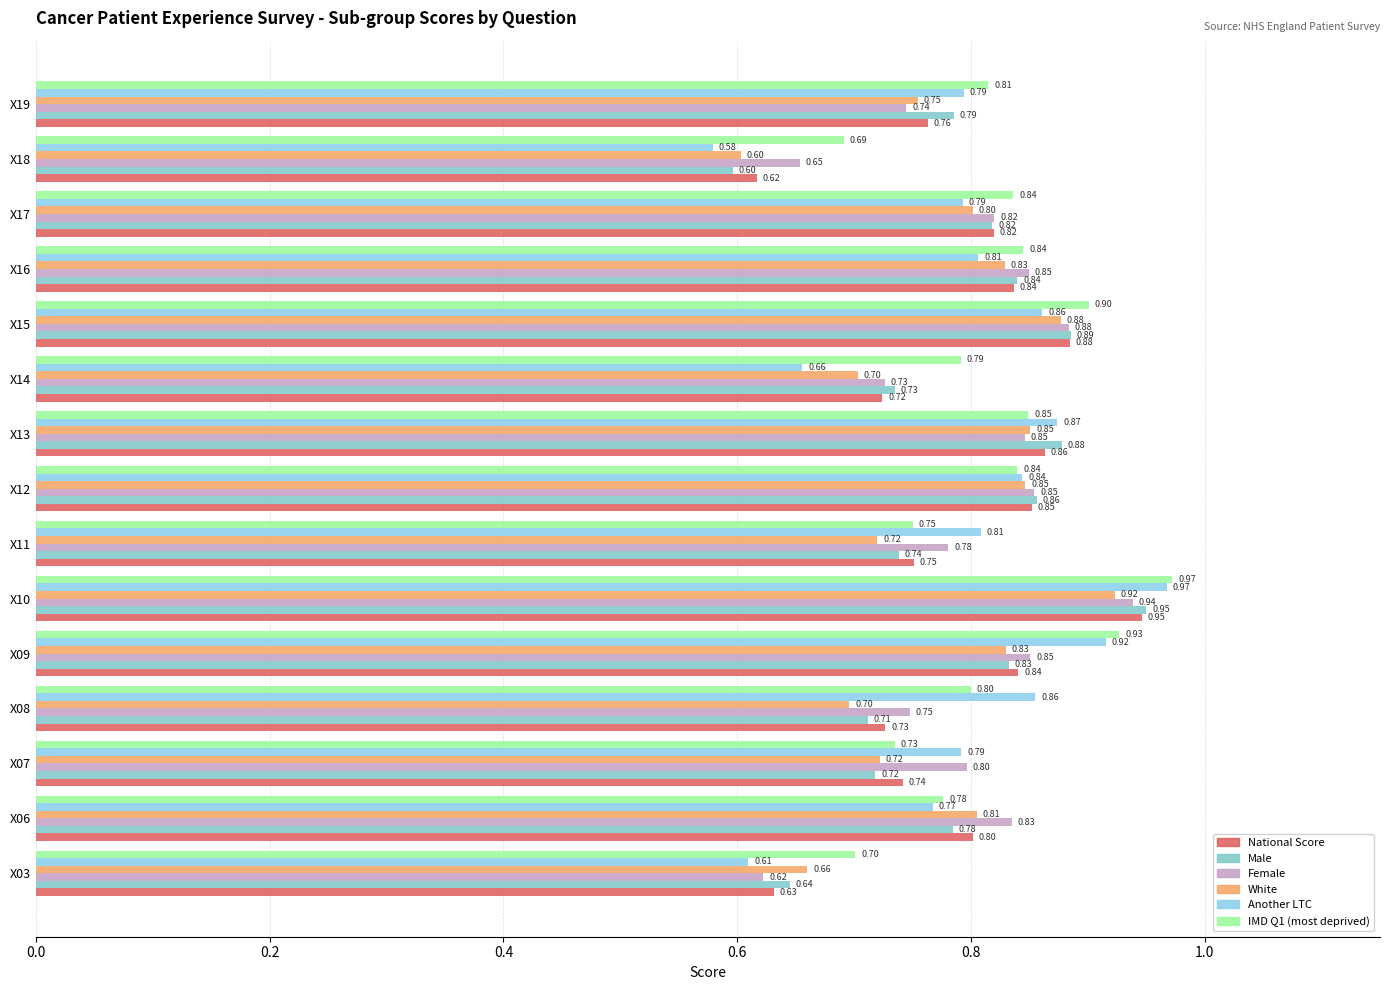

How many data points does each series have?

15